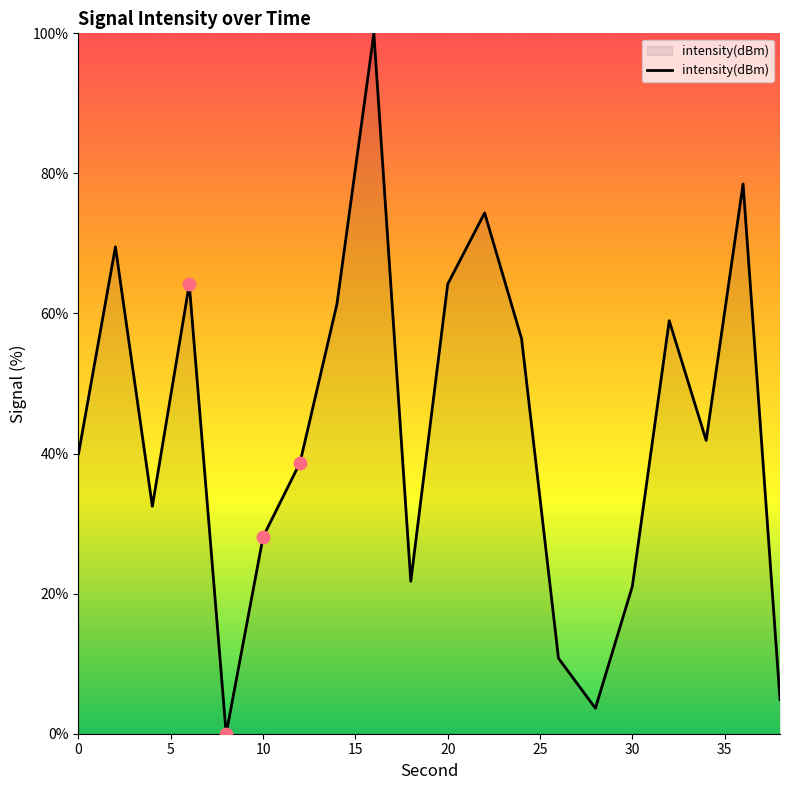

What is the maximum value shown in the chart?

100.0